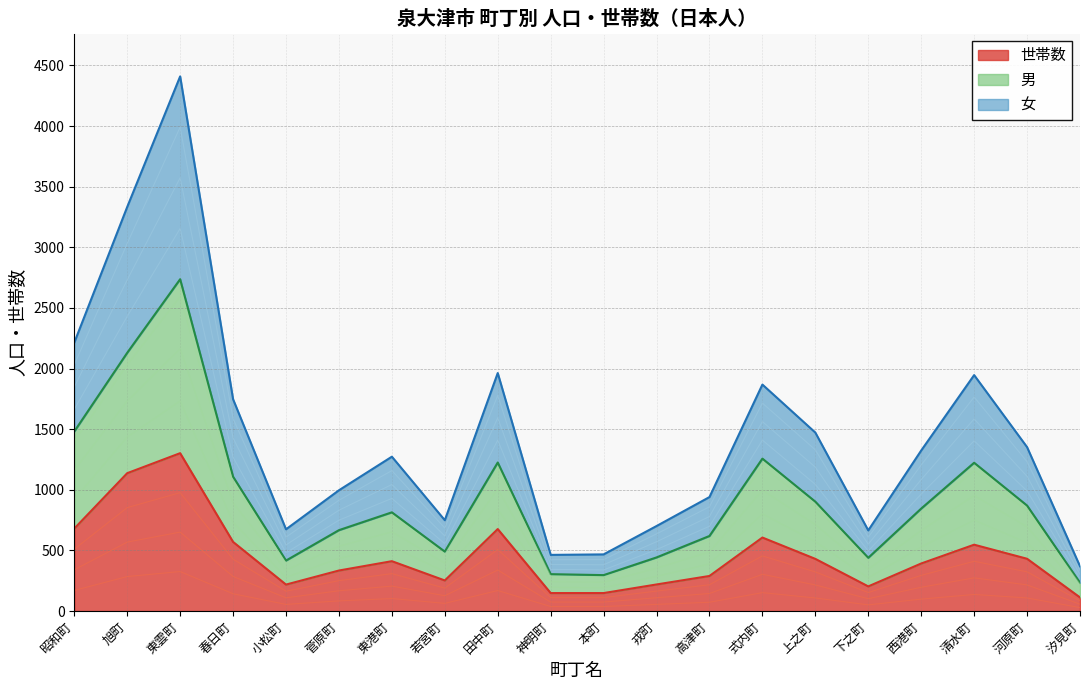

The 世帯数 series shows 1187 at 田中町. True or false?

False